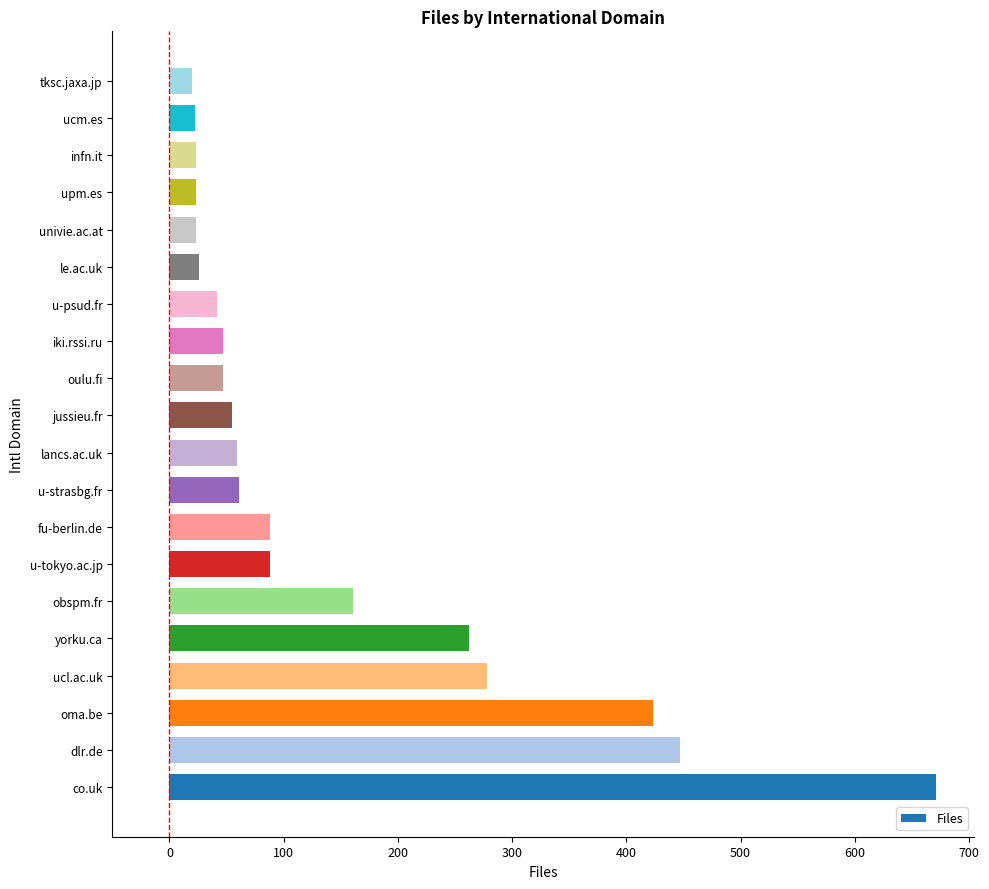

What is the difference between the maximum and second lowest values?

649